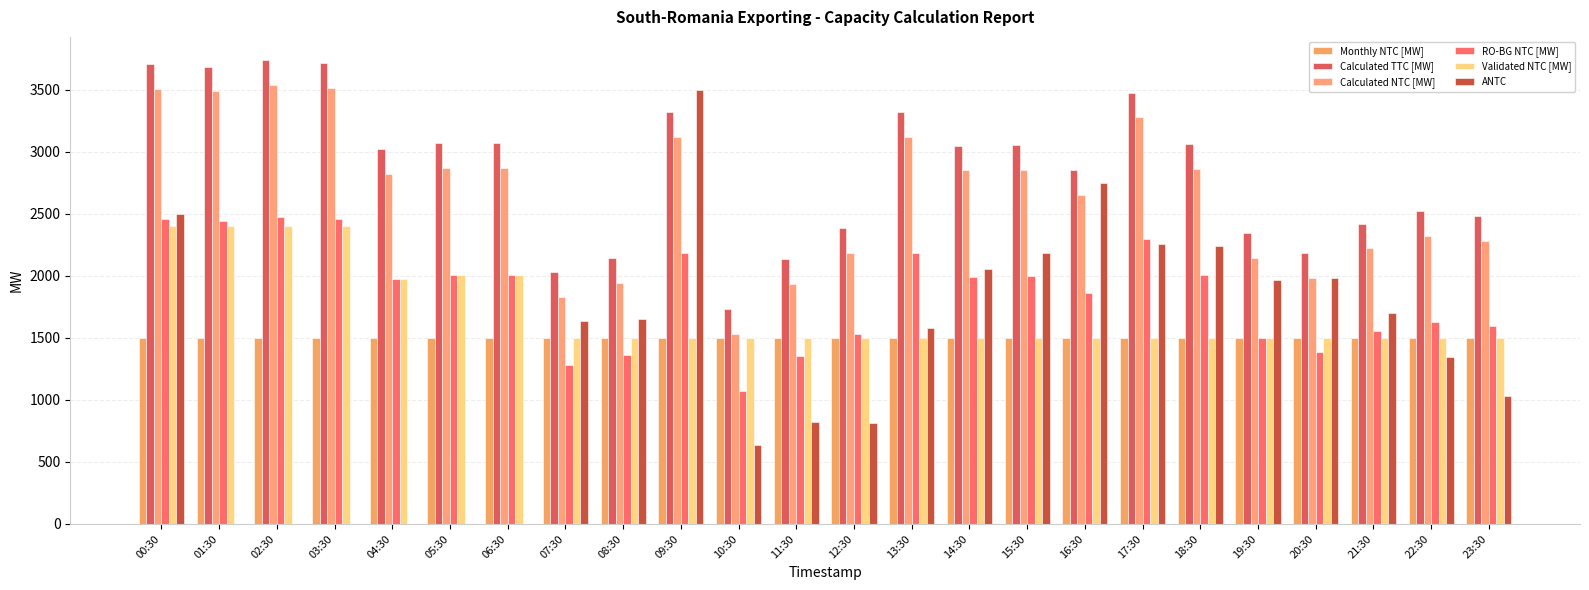

Which has a higher value, 23:30 or 14:30?

23:30